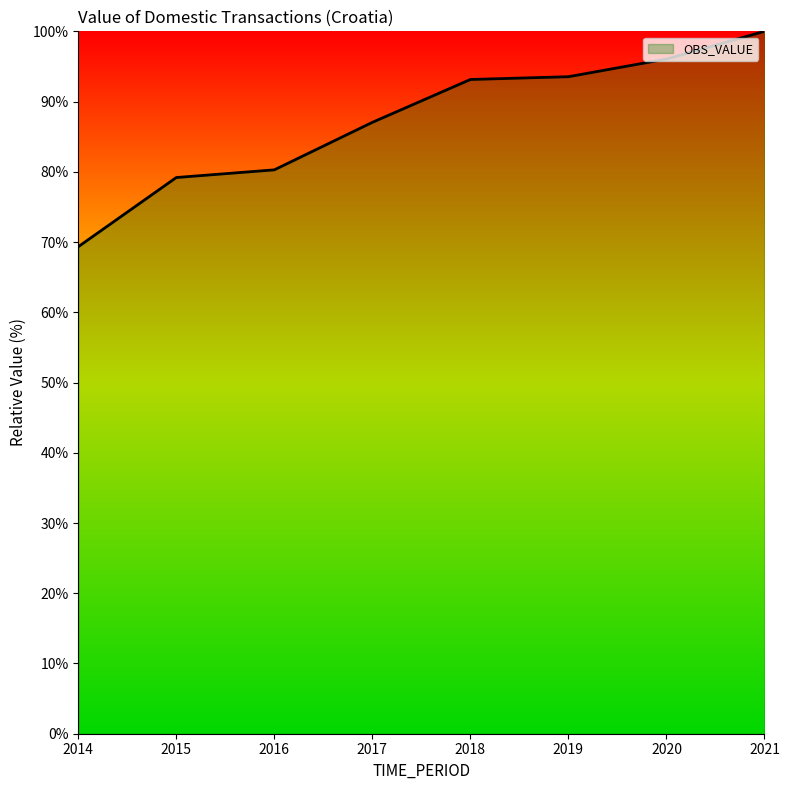

The value at 2021 is 146.3. True or false?

False